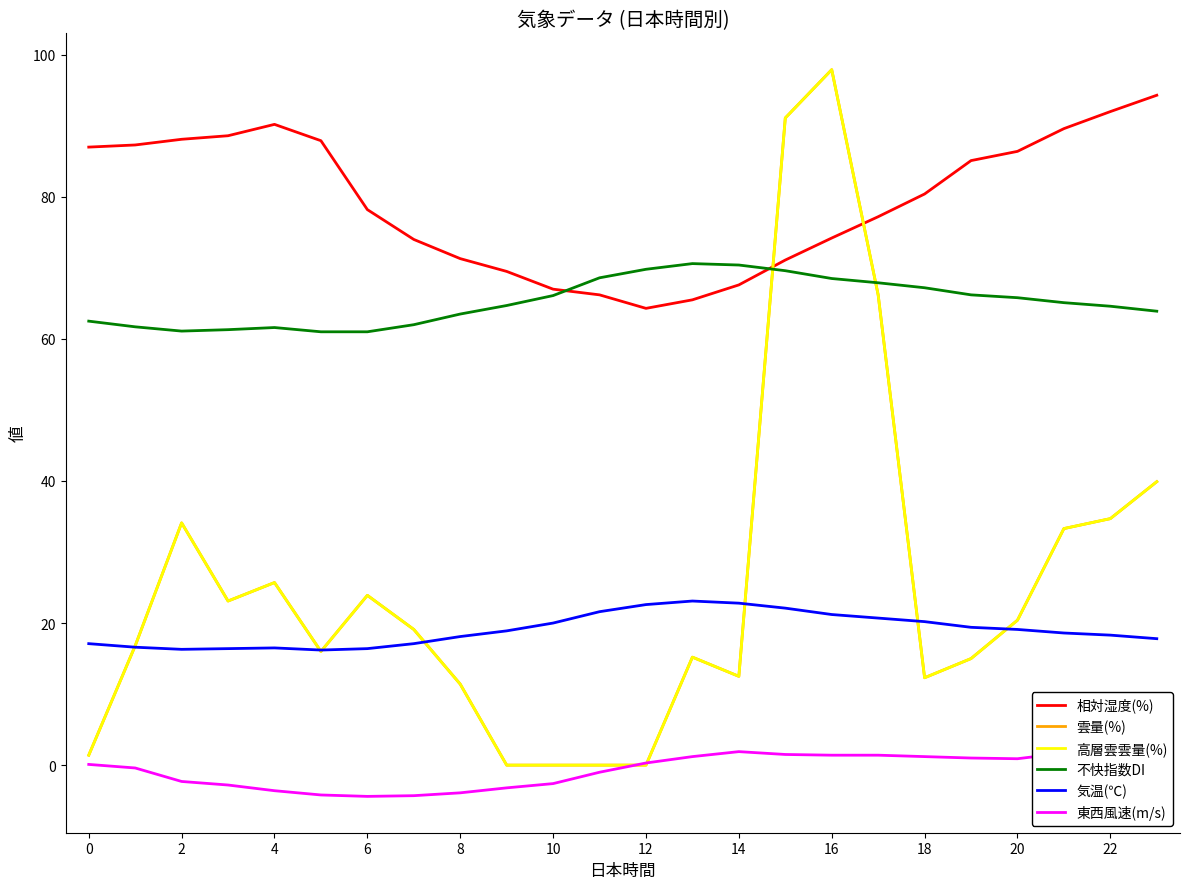

Which series ends up on top after the final intersection of 不快指数DI and 高層雲雲量(%)?

不快指数DI